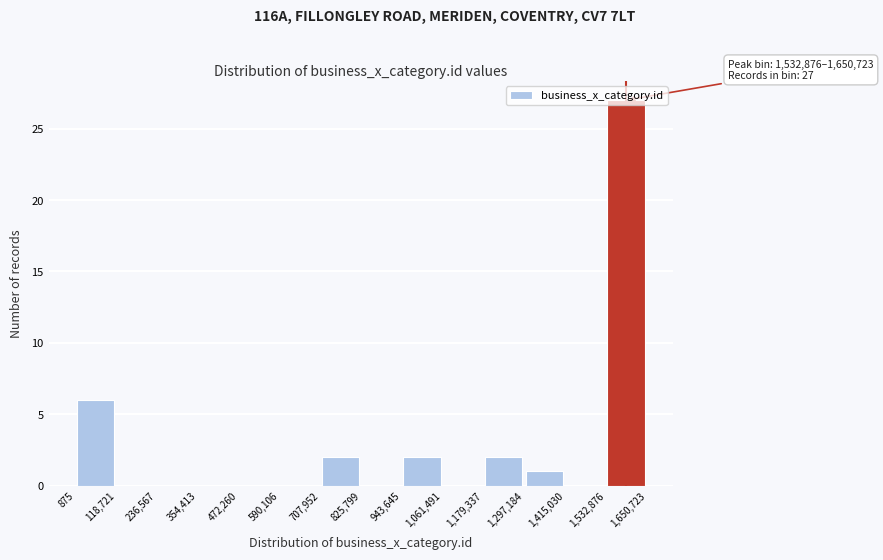

Over which range of the x-axis is the bar tallest?

1,532,876 to 1,650,723